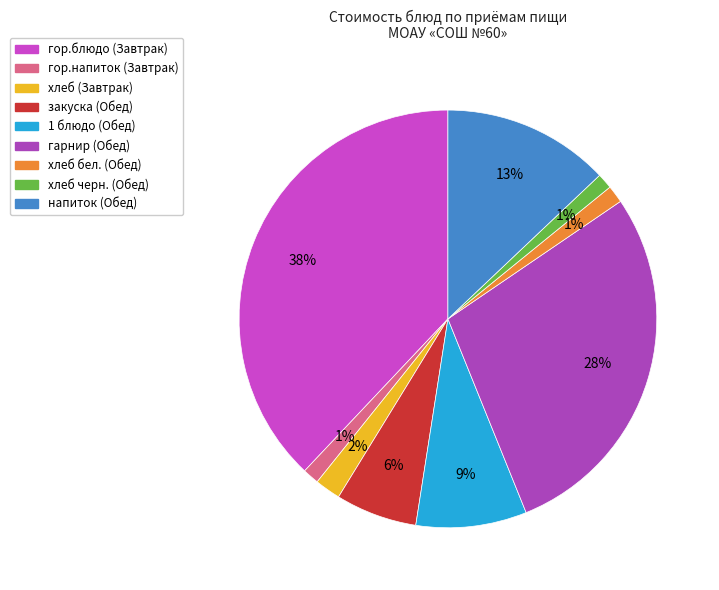

Is it true that напиток (Обед) is 20% of the pie?

False